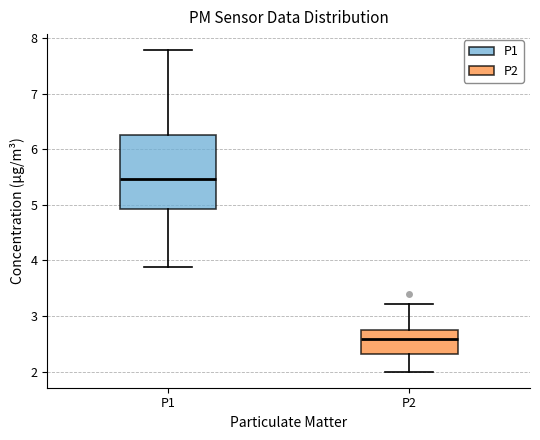

Which box is the tallest, from its lower edge to its upper edge?

P1